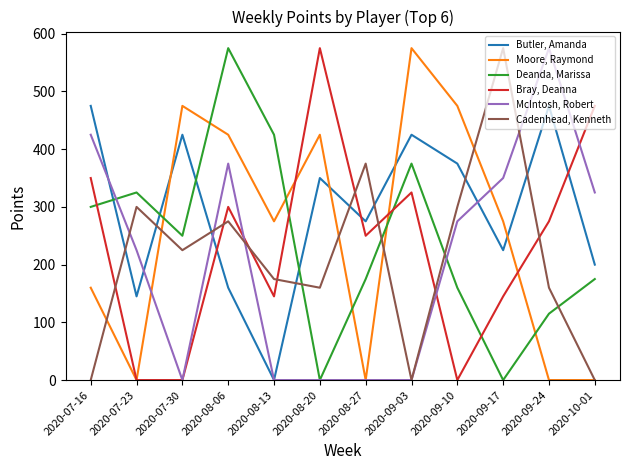

At 2020-09-10, list the series in order from smallest to largest.

Bray, Deanna, Deanda, Marissa, McIntosh, Robert, Cadenhead, Kenneth, Butler, Amanda, Moore, Raymond